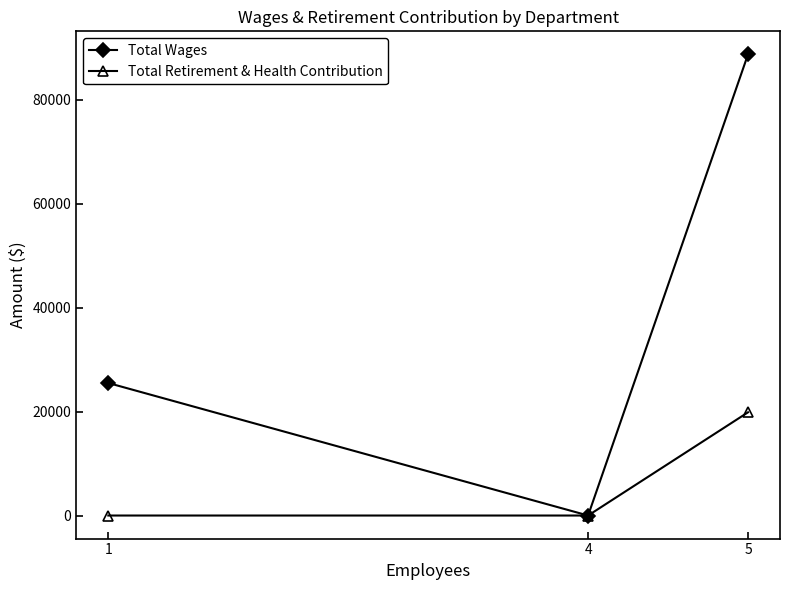

What is the difference between the highest and lowest values at 1?

25487